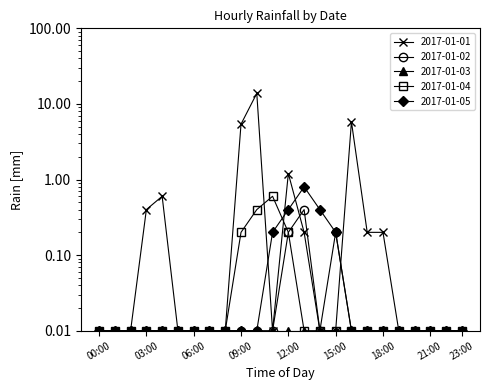

Is this an area chart (filled region under the line)?

No